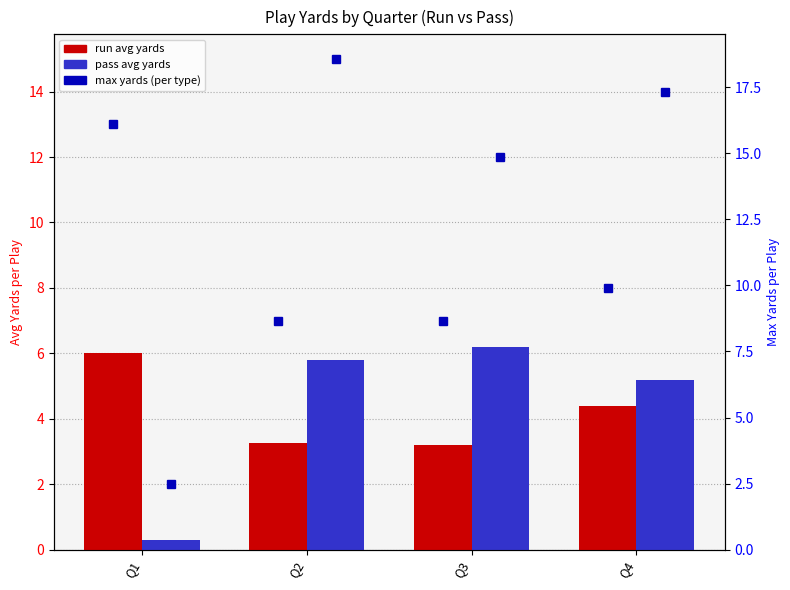

How many bars are there in each group?

2